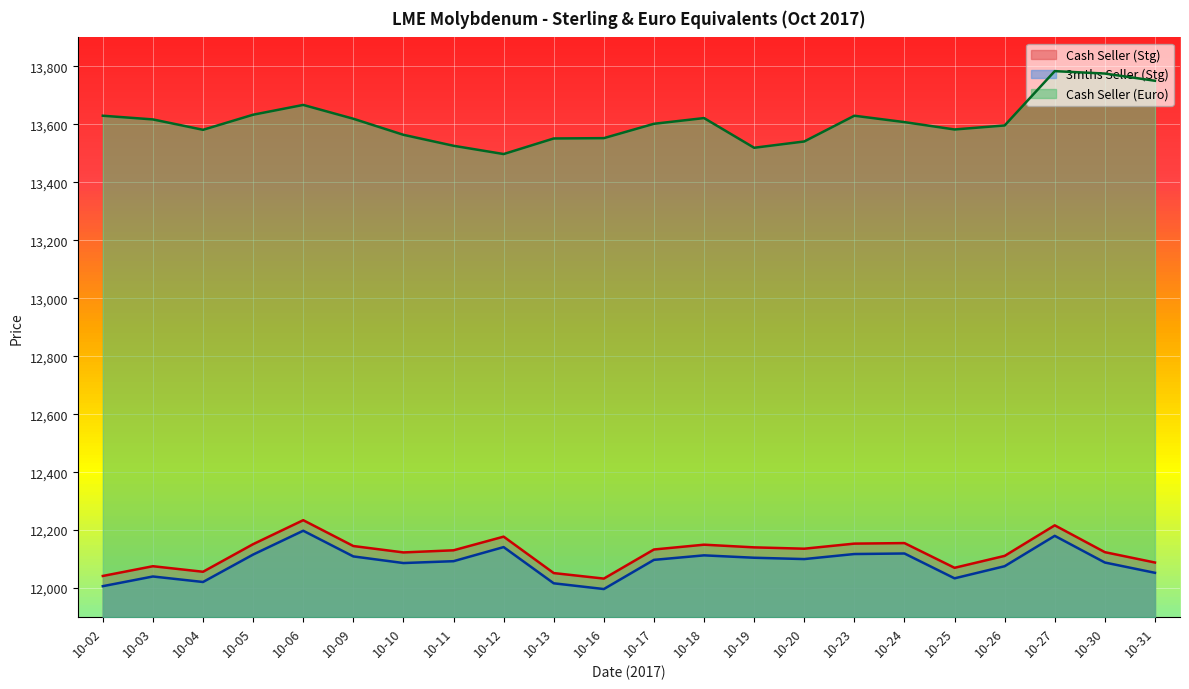

Reading left to right, list all the values displayed in this chart.

Cash Seller (Stg): 12041.9	12075.5	12056.4	12151.6	12234.3	12145.1	12123.0	12130.4	12177.5	12051.8	12032.8	12133.2	12149.8	12140.5	12135.9	12153.4	12155.3	12070.0	12111.1	12216.5	12124.0	12088.2
3mths Seller (Stg): 12006.6	12040.0	12021.0	12115.7	12197.9	12109.3	12086.4	12092.8	12141.5	12016.5	11996.7	12097.4	12113.0	12104.7	12100.1	12117.5	12119.4	12033.7	12075.5	12180.3	12088.2	12052.7
Cash Seller (Euro): 13629.8	13617.0	13581.2	13633.3	13667.0	13619.3	13563.9	13526.1	13497.5	13551.3	13552.4	13602.0	13621.7	13519.2	13541.0	13629.8	13607.8	13582.3	13596.2	13783.6	13775.3	13750.4